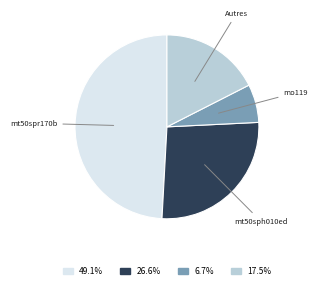

Does any single category account for the majority?

No